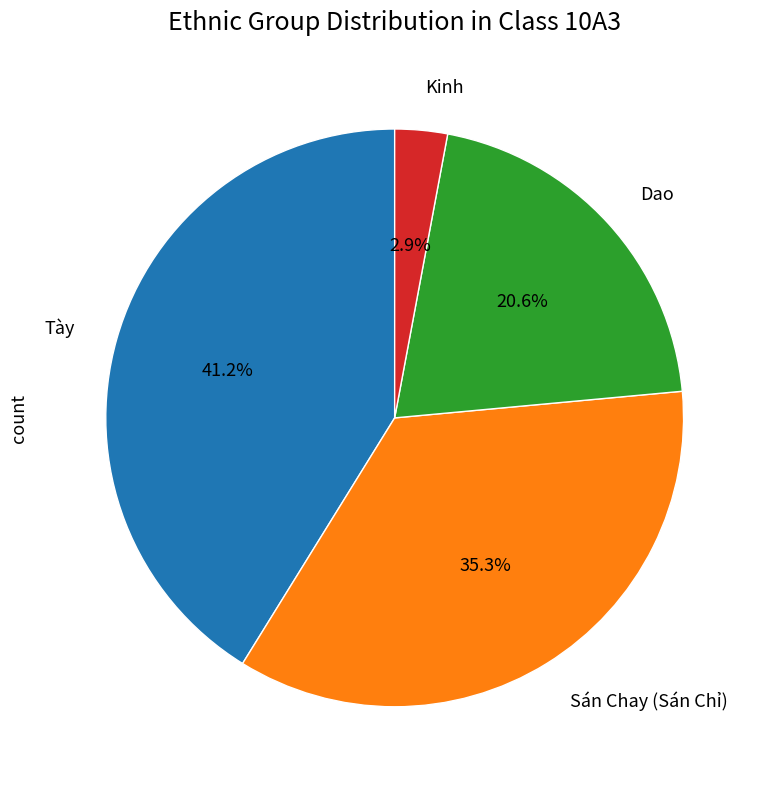

Is there a majority slice in this chart?

No